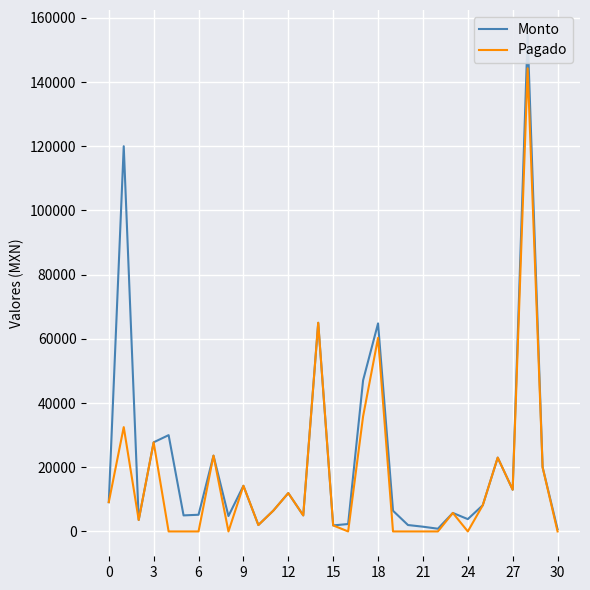

What is the total value across all series at 0?

18248.7